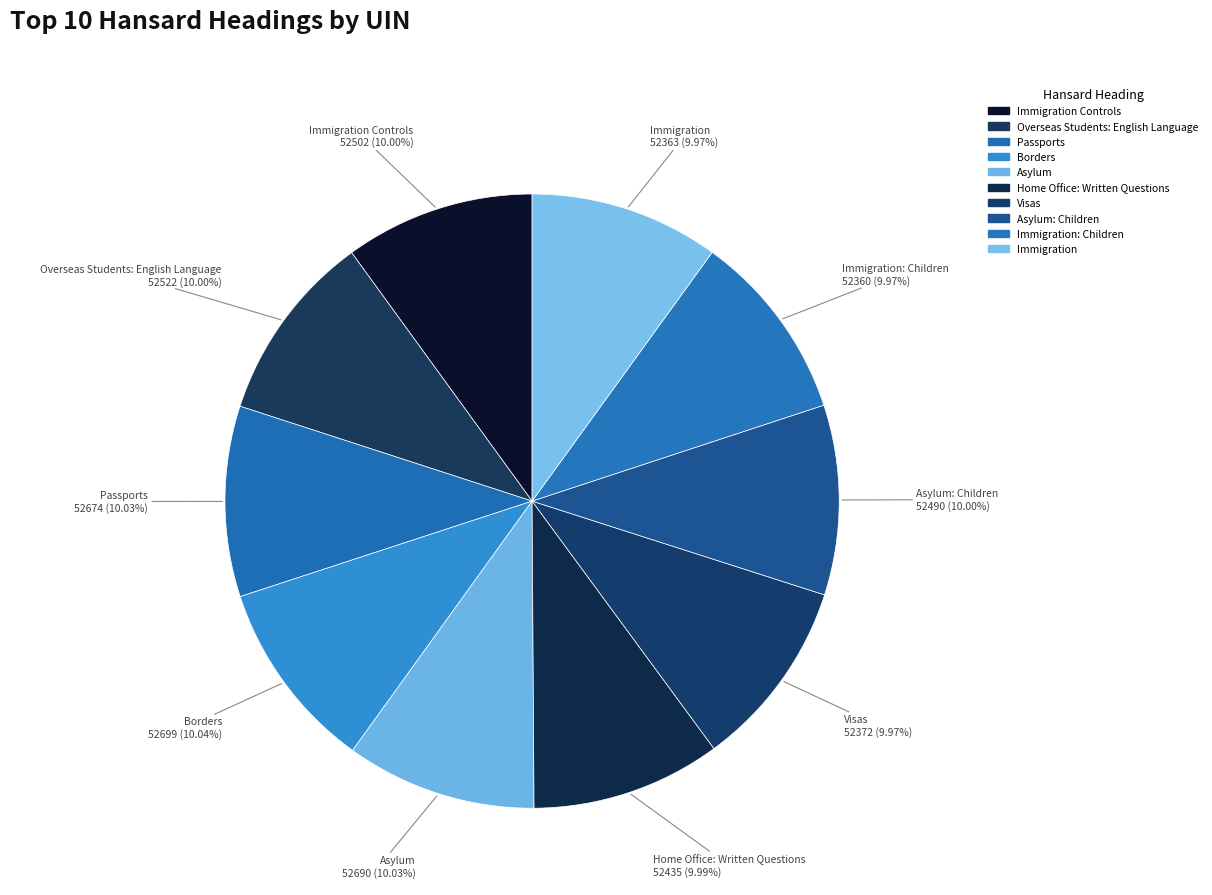

What is the ratio of the value at Immigration Controls to the value at Passports?

1.0